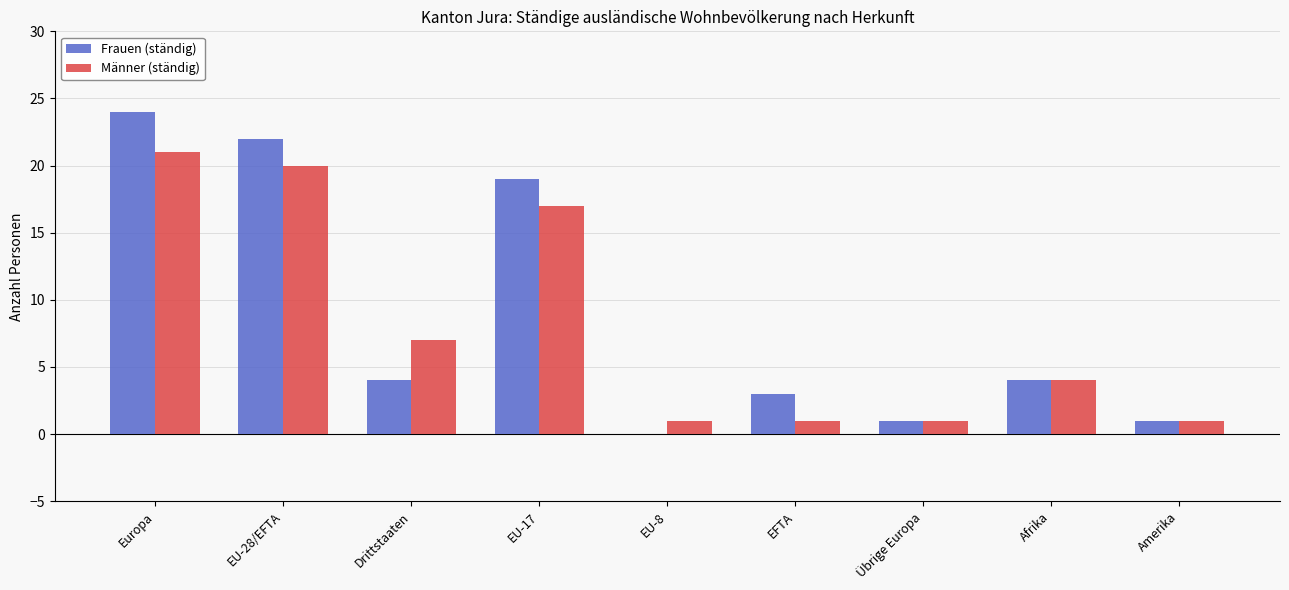

How many series are shown in this chart?

2